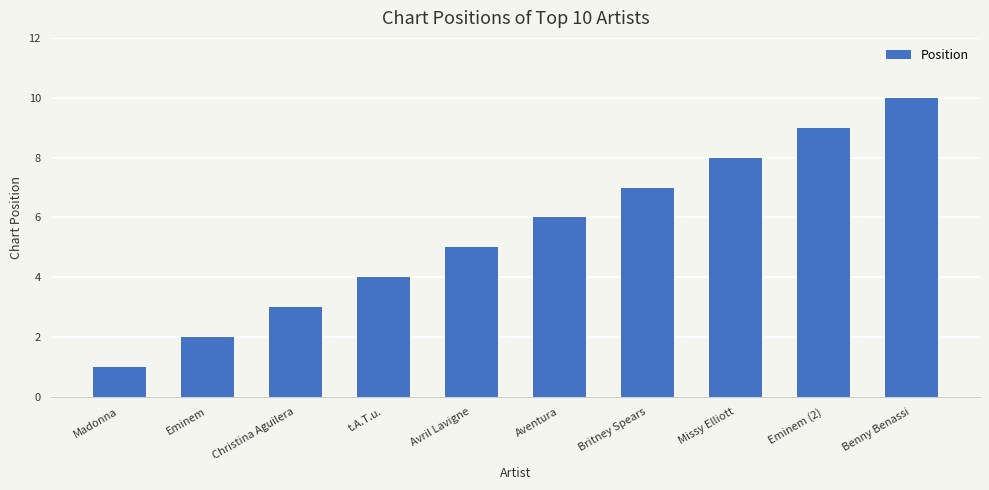

Which label corresponds to the smallest value in the chart?

Madonna